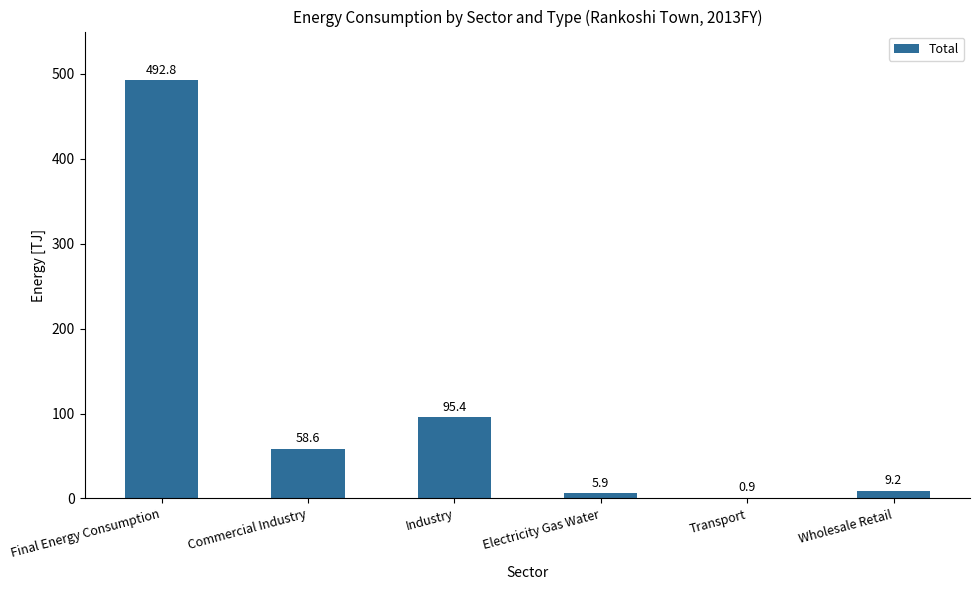

At which category does the chart reach its peak across all series?

Final Energy Consumption